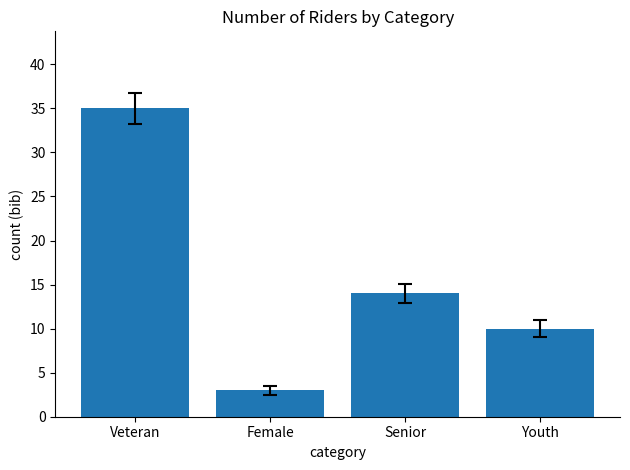

What is the minimum value shown in the chart?

3